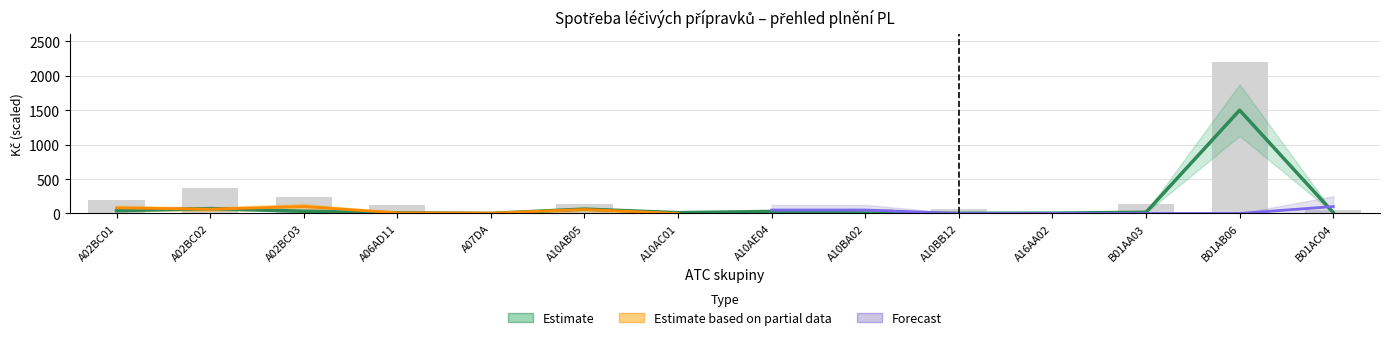

What is the label of the 5th bar from the left?

A07DA